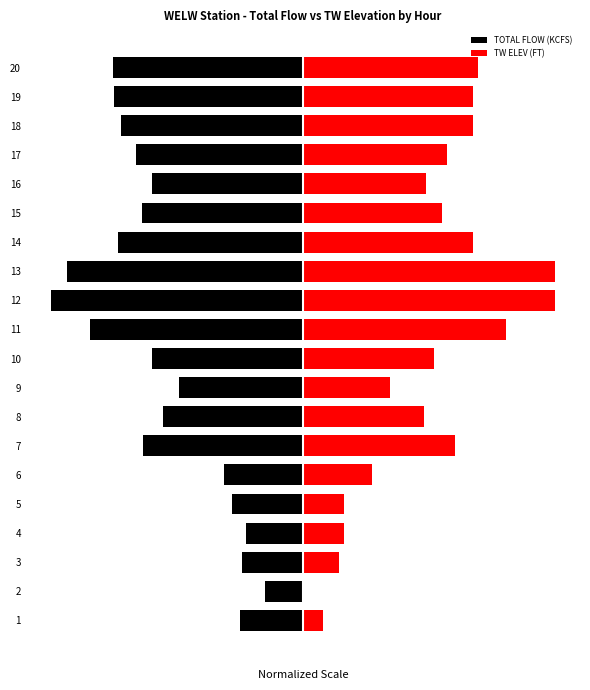

What is the average value of the TW ELEV (FT) series?

49.5